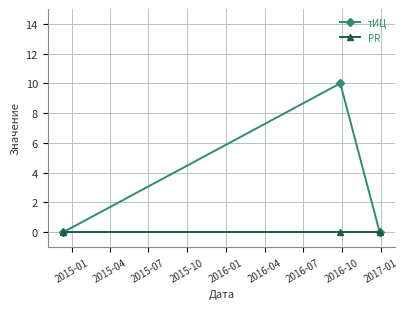

Which series has the widest spread of values?

тИЦ